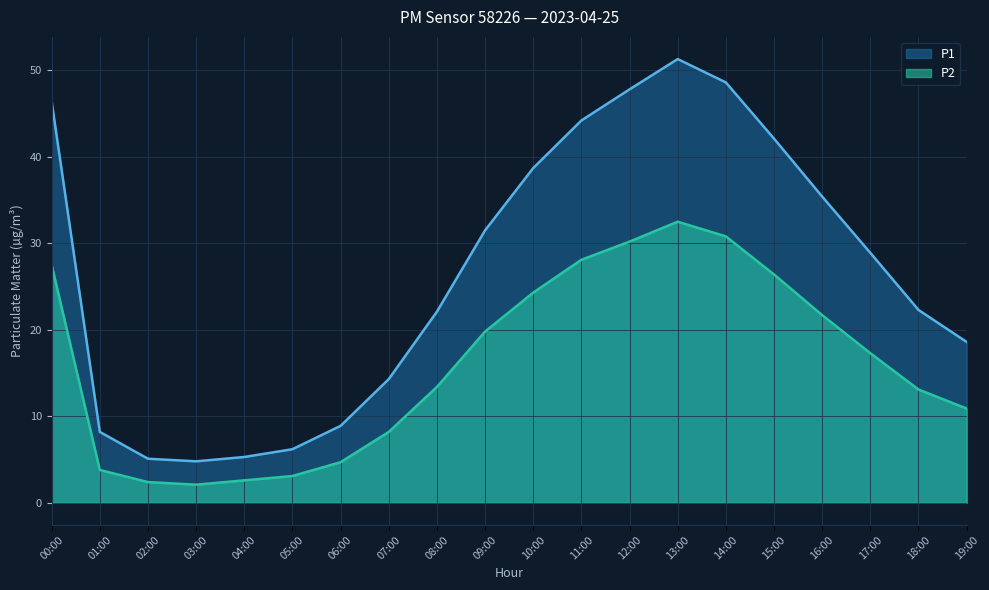

True or false: P2 and P1 intersect in this chart.

False